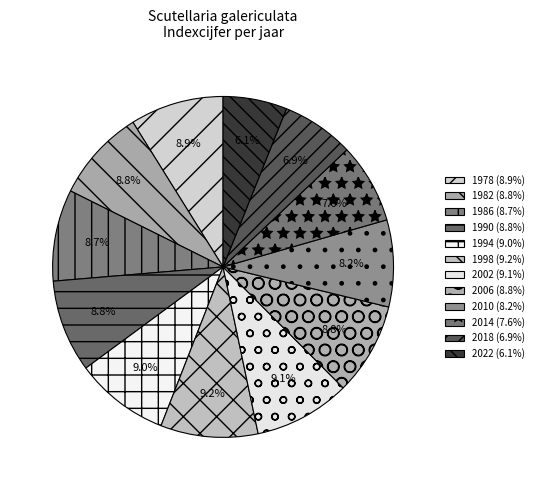

What is the total percentage of 1990 and 2018?

15.7%